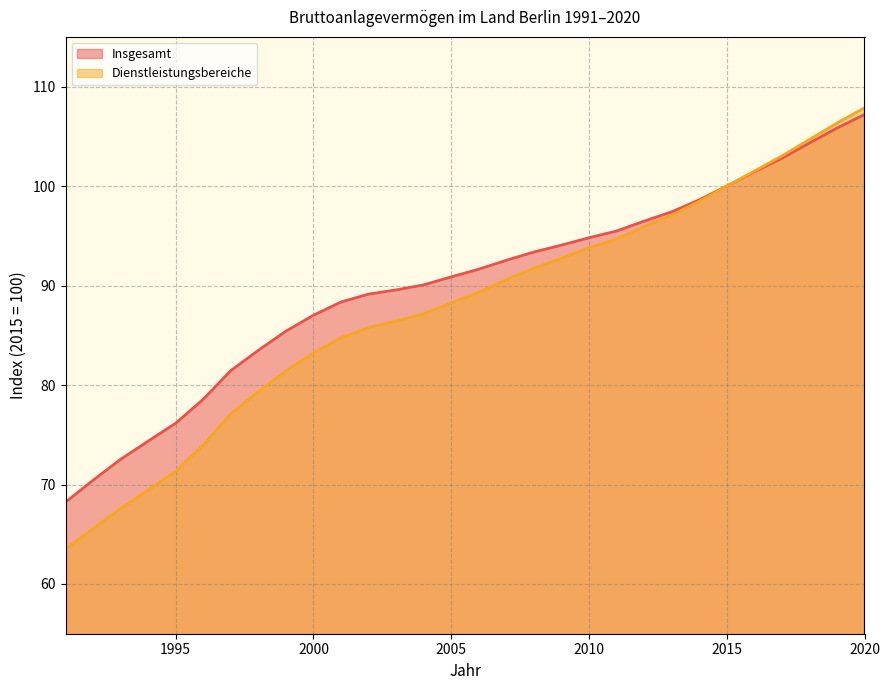

Where does the Insgesamt series first go above 91?

2006